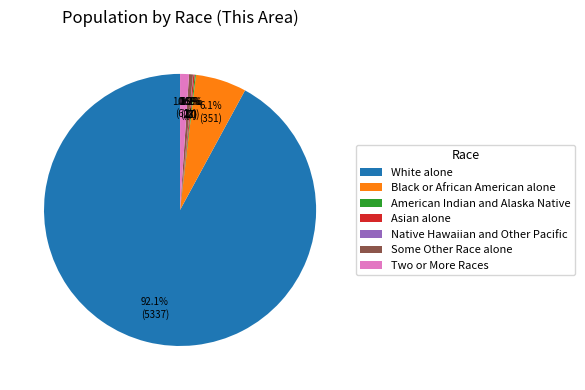

Which slice is the largest?

White alone